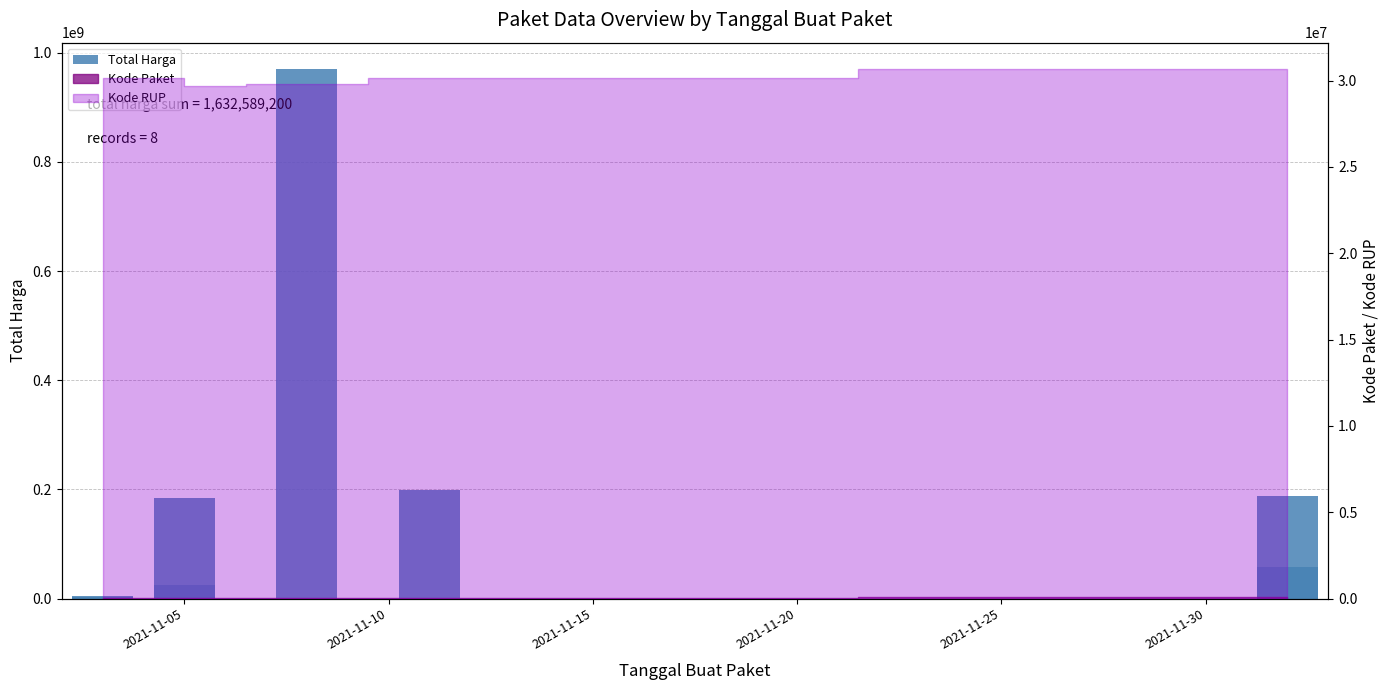

What is the average value?

204073650